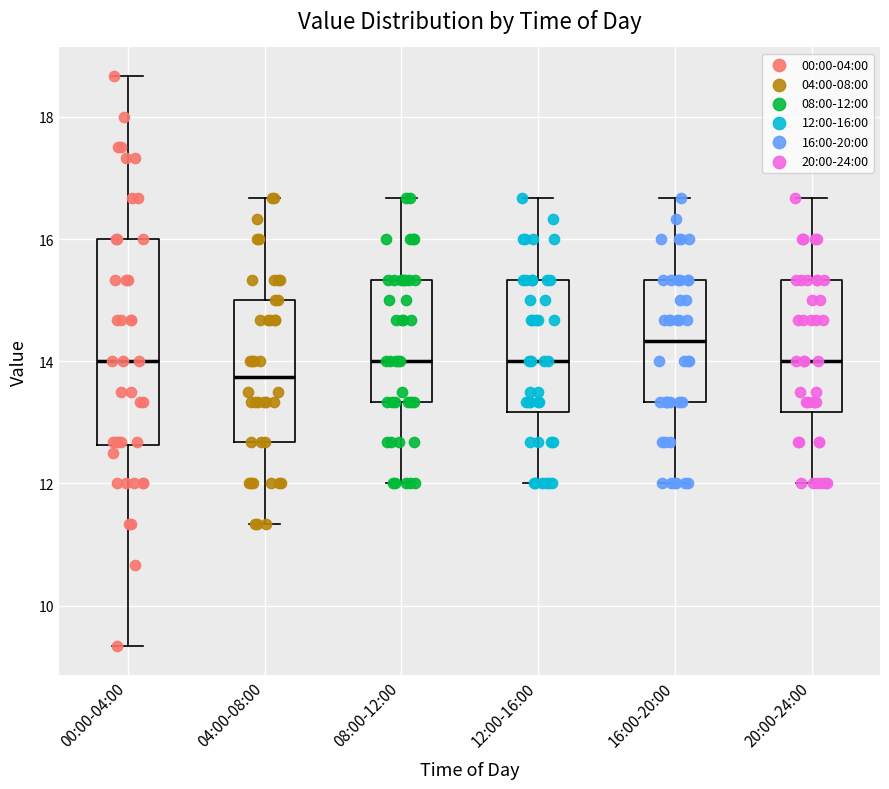

Which box's median line is the lowest?

04:00-08:00